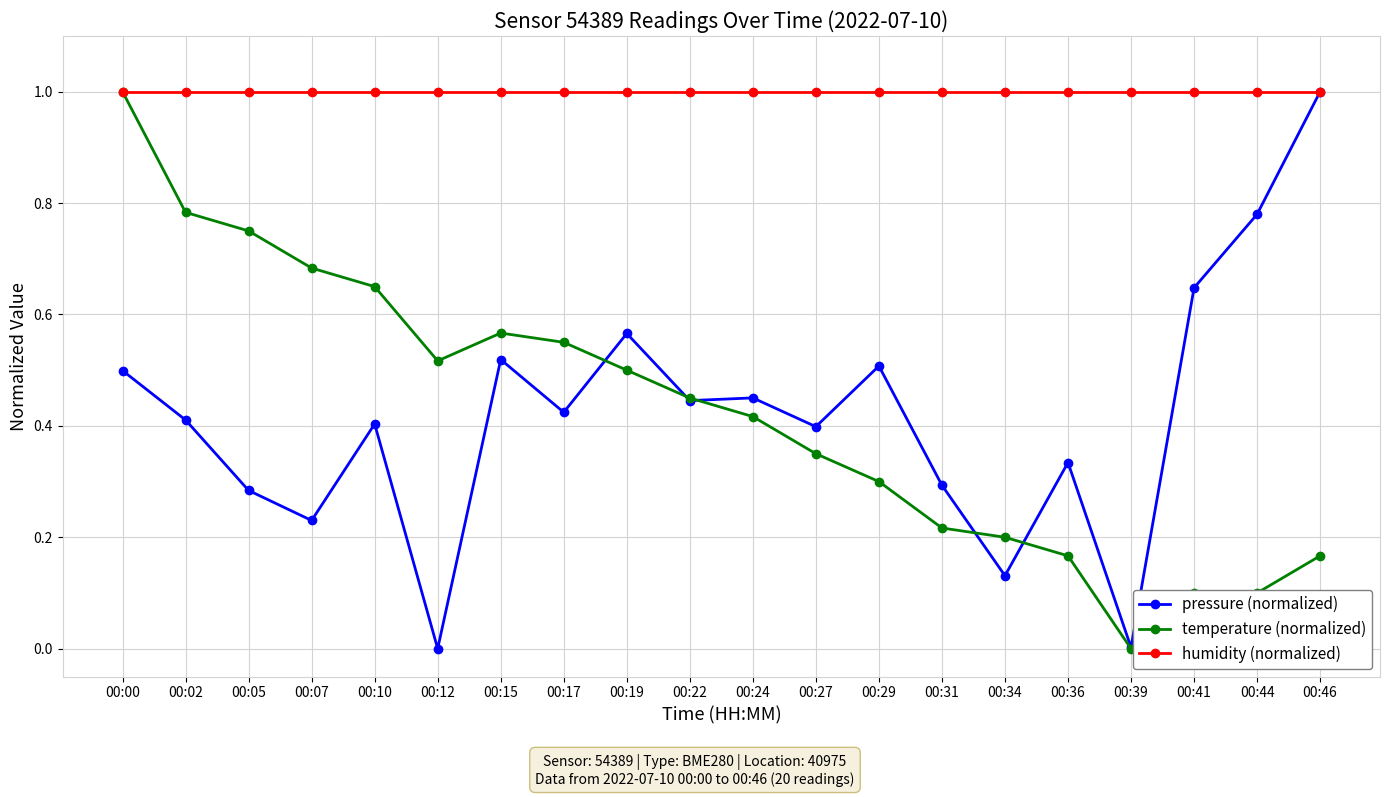

At which category does pressure (normalized) reach its first local peak?

00:10